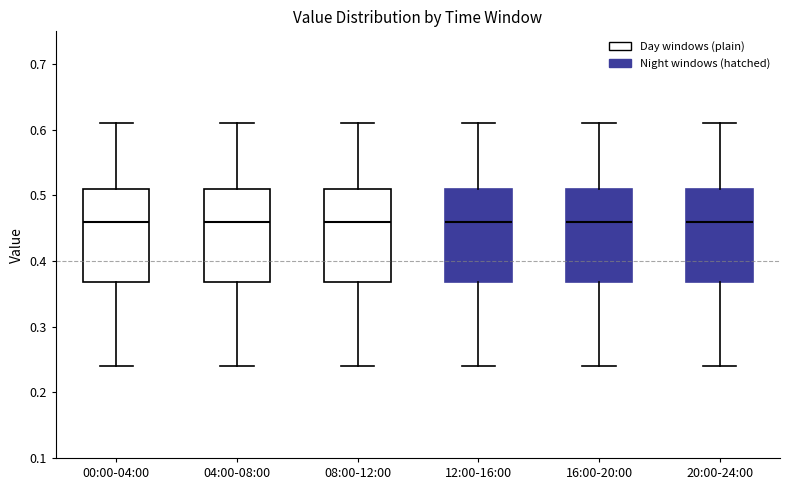

Where does the median line of the box for 04:00-08:00 sit on the y-axis? The values are not printed on the chart, so give them approximately, as read against the axis.

0.46